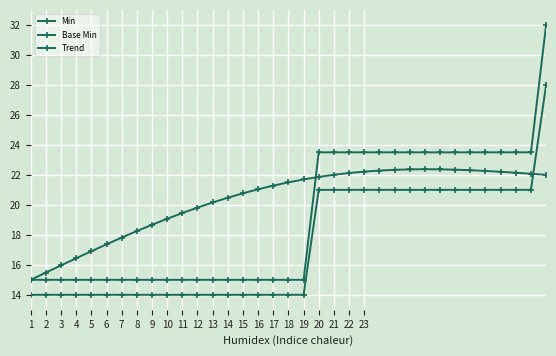

List the series in order of their peak value, lowest first.

Trend, Base Min, Min